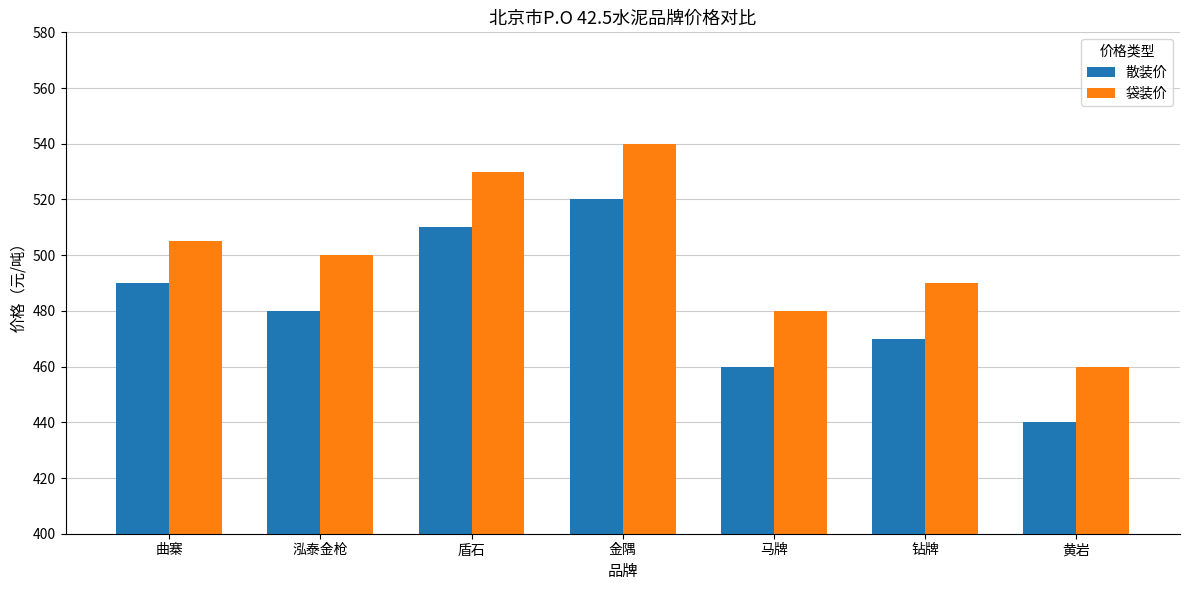

Which category has the highest value across all series?

金隅